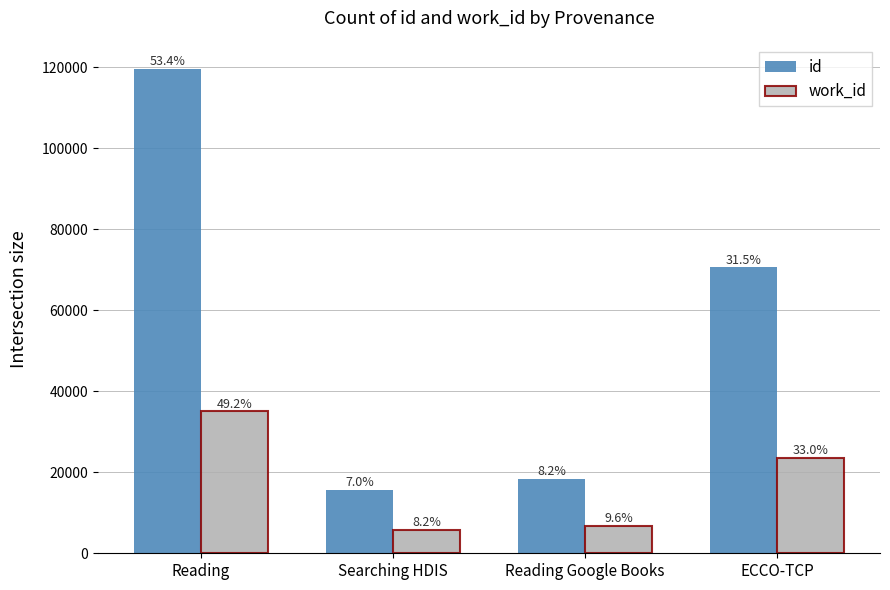

Reading left to right, transcribe all the data shown in this chart.

id: 119504	15578	18303	70550
work_id: 35031	5848	6825	23452